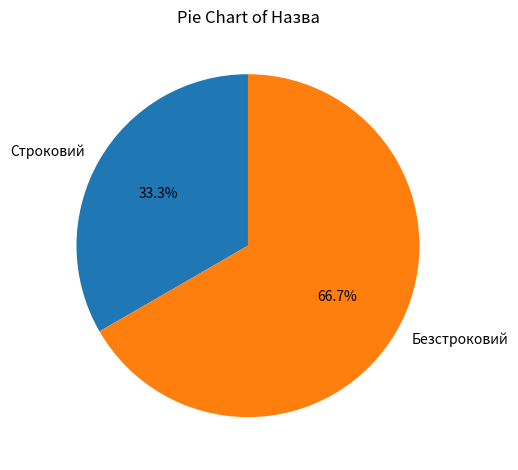

The Безстроковий slice represents 77% of the pie. True or false?

False